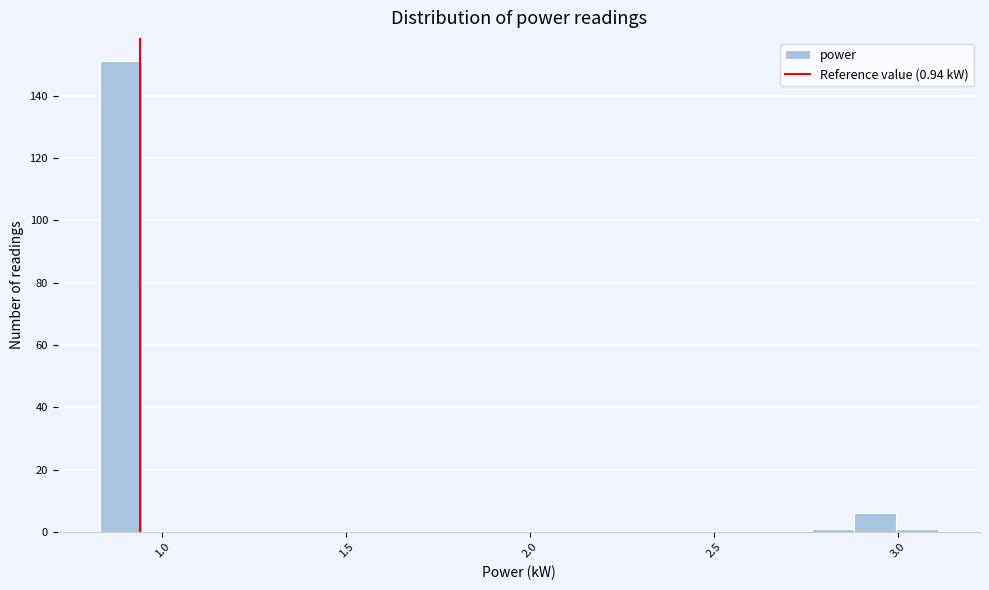

Read against the x-axis, roughly where is the centre of the tallest bar?

0.90